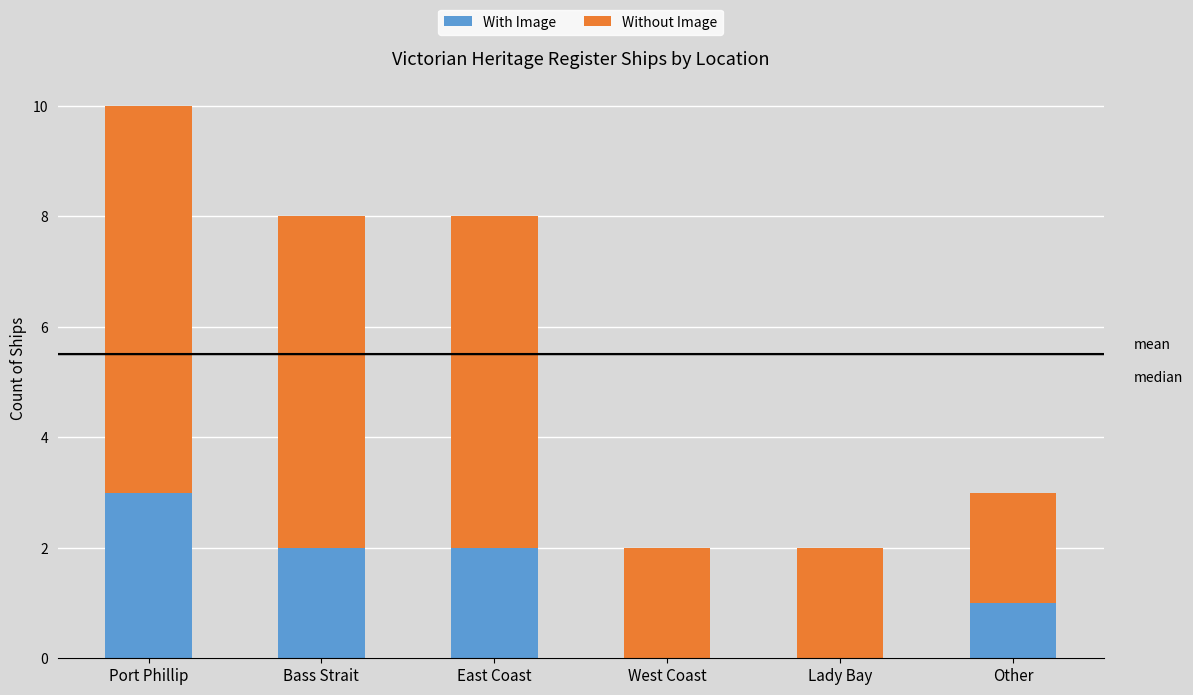

What is the total value across all series at Bass Strait?

8